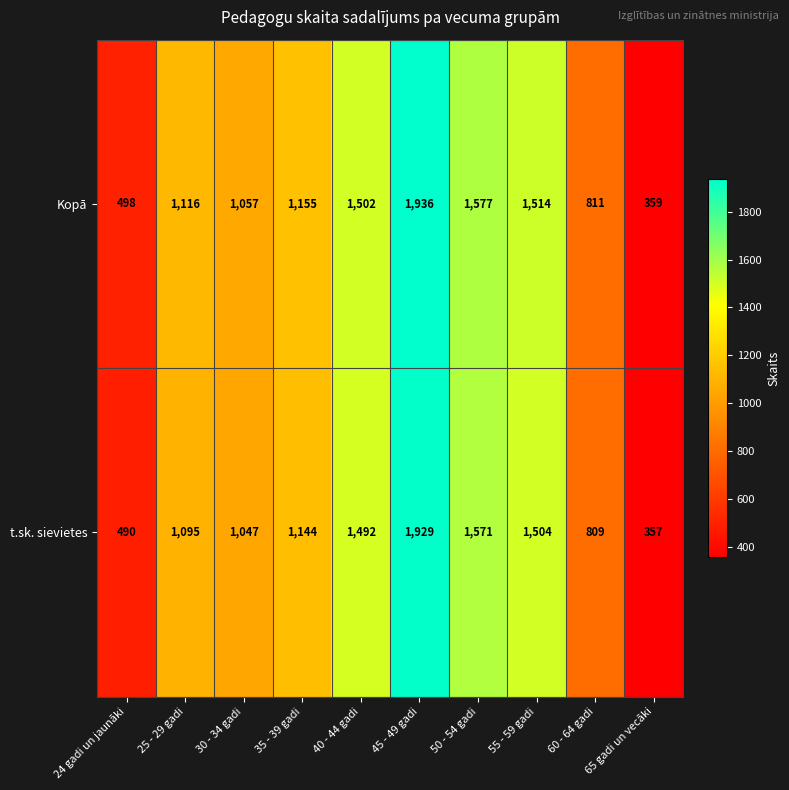

List the series in order of their peak value, lowest first.

t.sk. sievietes, Kopā